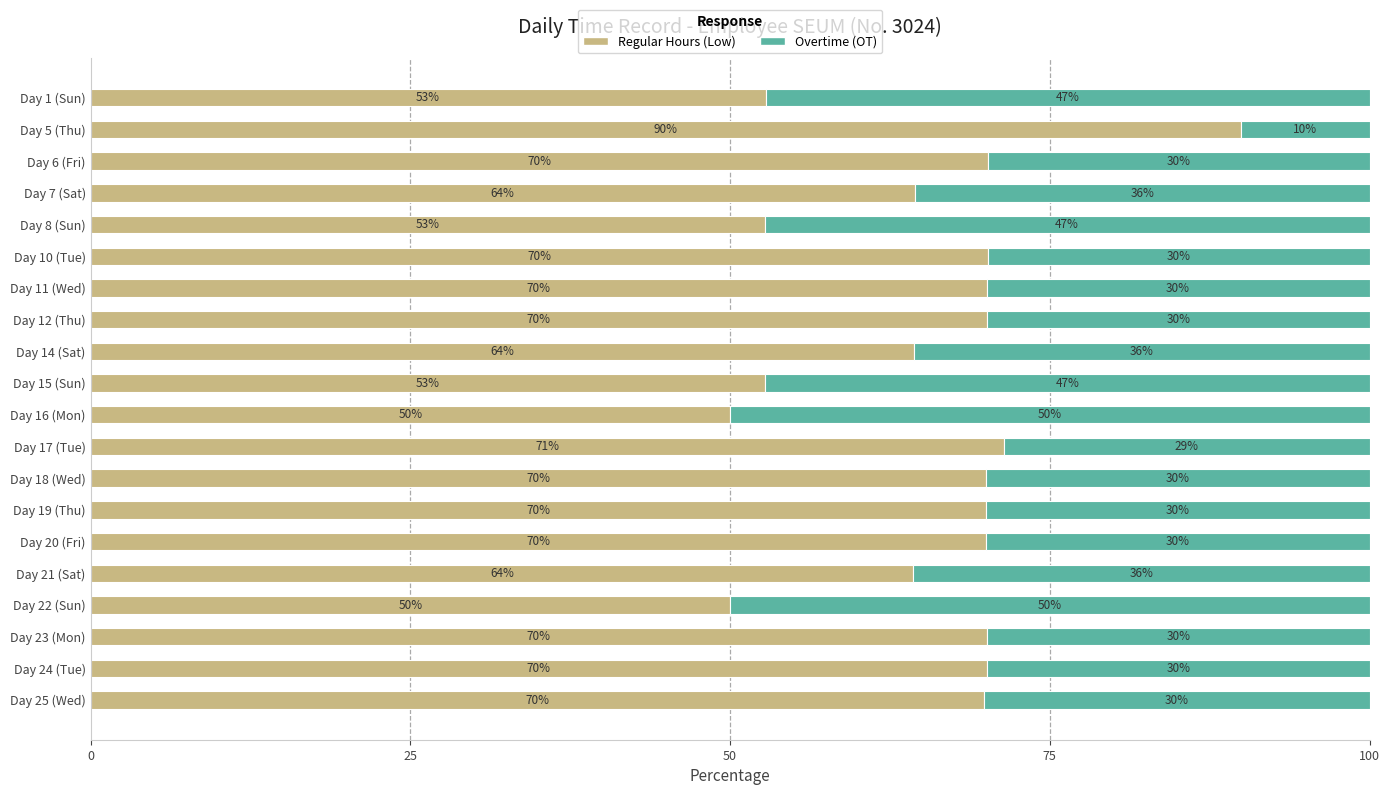

How many values in the Regular Hours (Low) series are below 70?

9